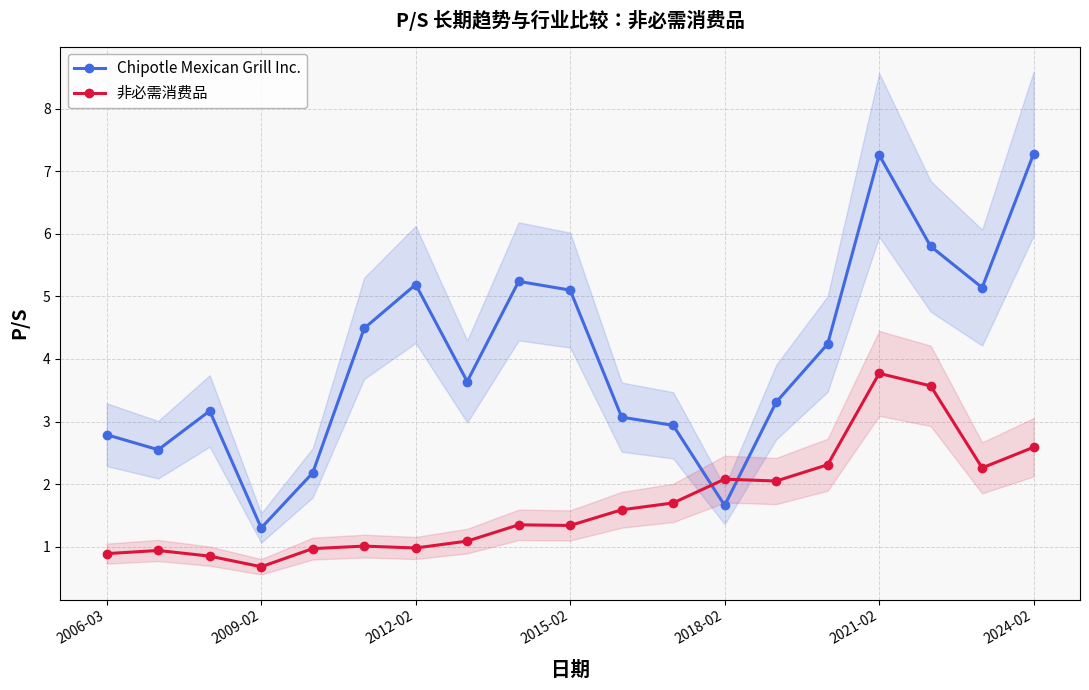

Read the Chipotle Mexican Grill Inc. value at 7.

3.6